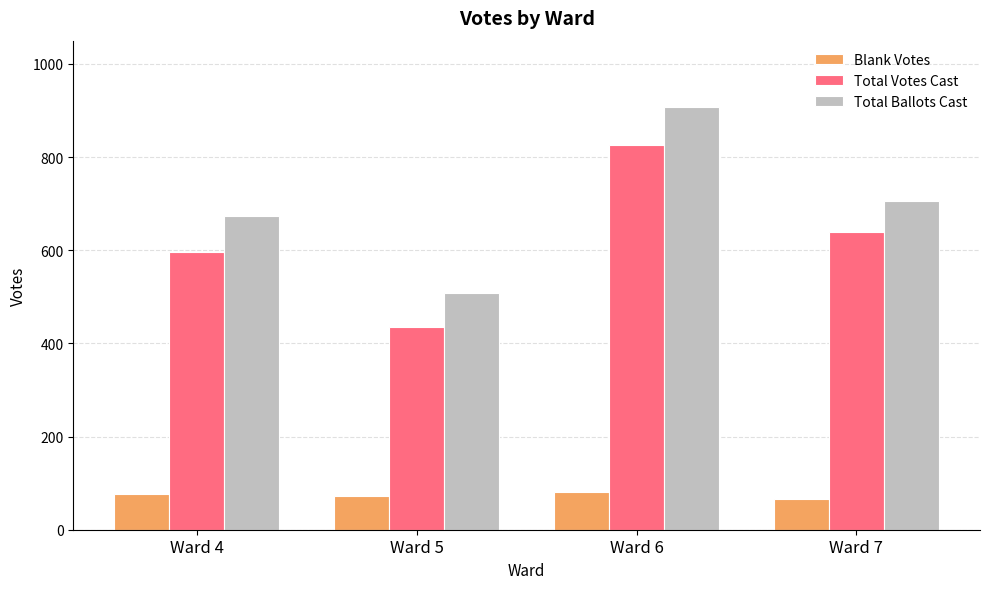

What is the difference between the second highest and minimum values in the Blank Votes series?

11